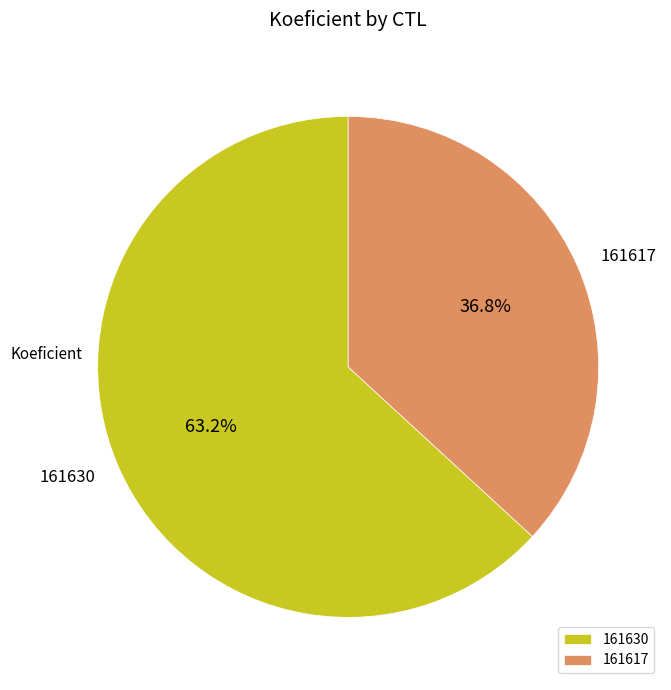

Which category has the biggest portion of the pie?

161630